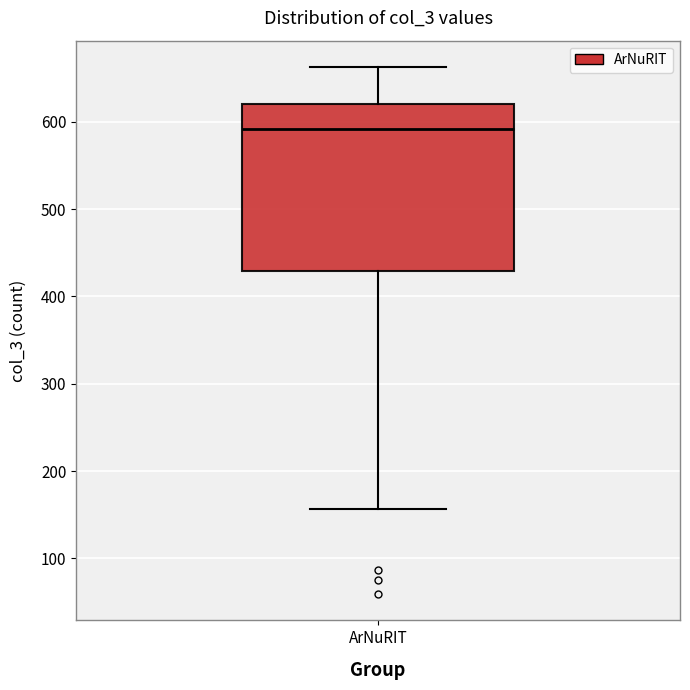

Read this box plot against the y-axis: the position of the median line, the range covered by the box, and the ends of both whiskers. The values are not printed on the chart, so give them approximately, as read against the axis.

median 590, box 430 to 620, whiskers 160 to 660